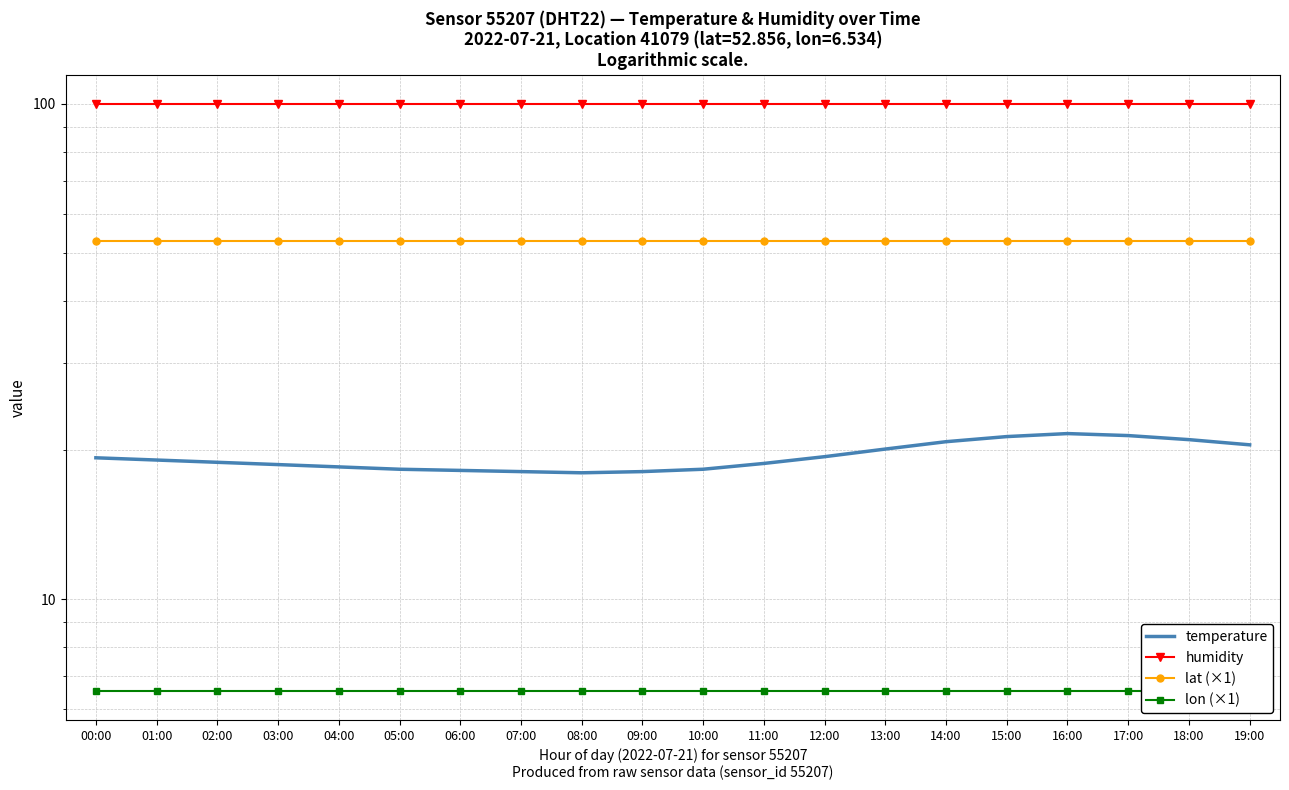

Is the value of lat (×1) at 10:00 greater than the value of lon (×1) at 11:00?

Yes